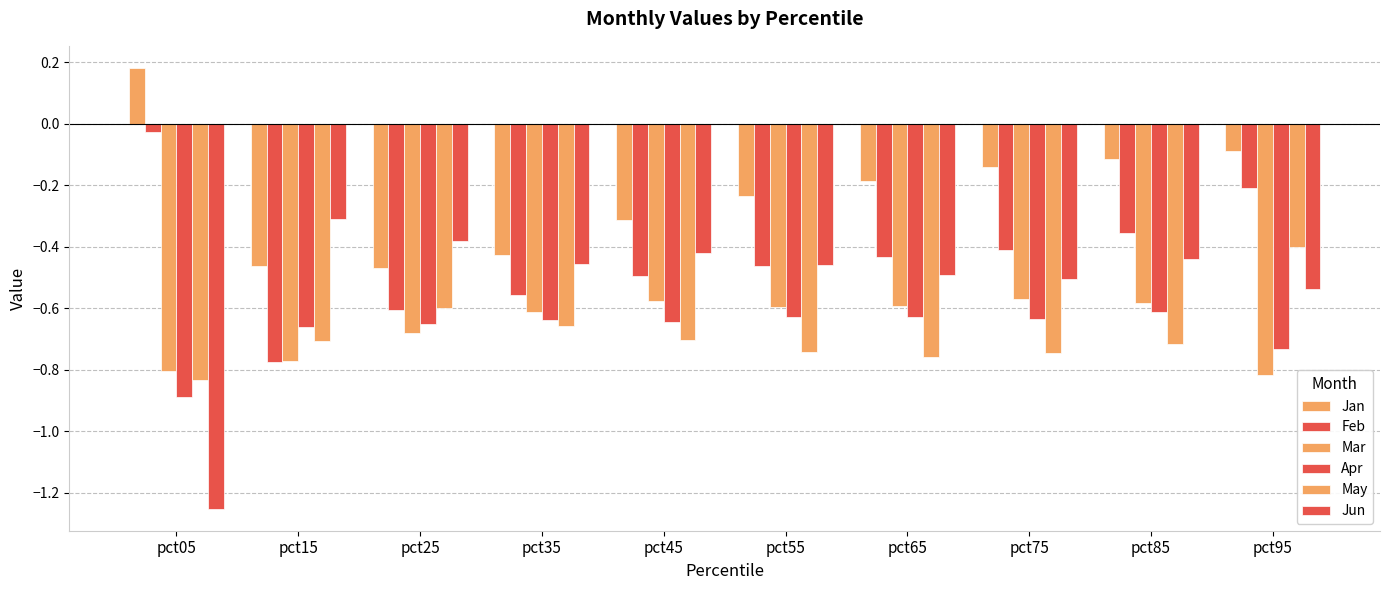

Where is May nearest to the value 0?

pct95